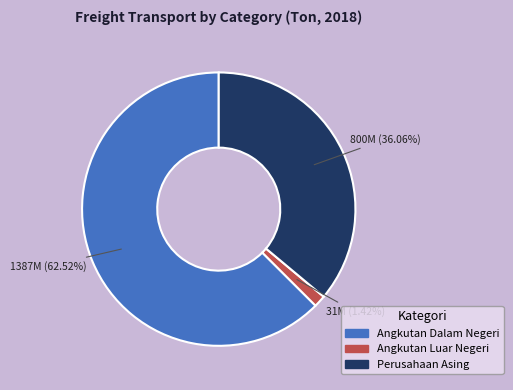

The Angkutan Dalam Negeri slice represents 63% of the pie. True or false?

True